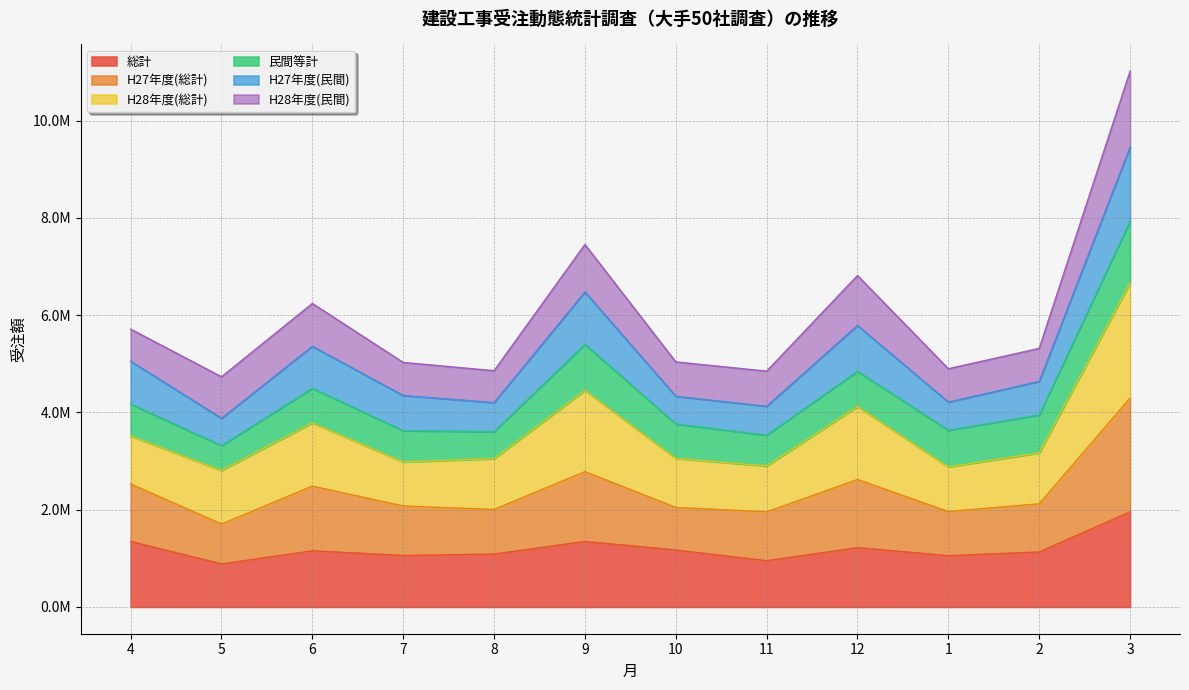

What is the smallest value displayed?

884944.0